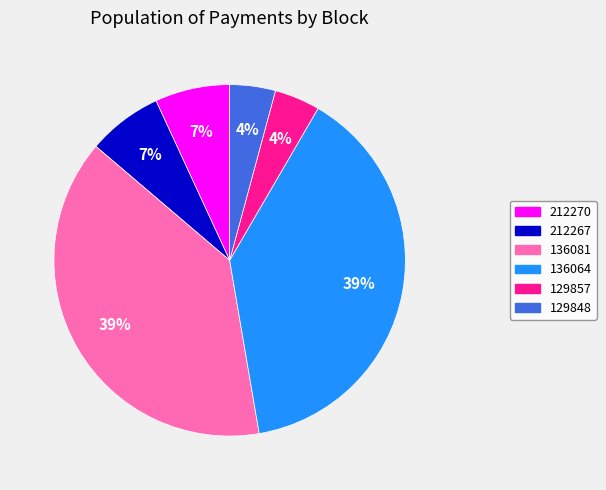

Combined, do 129848 and 212267 account for over 50%?

No